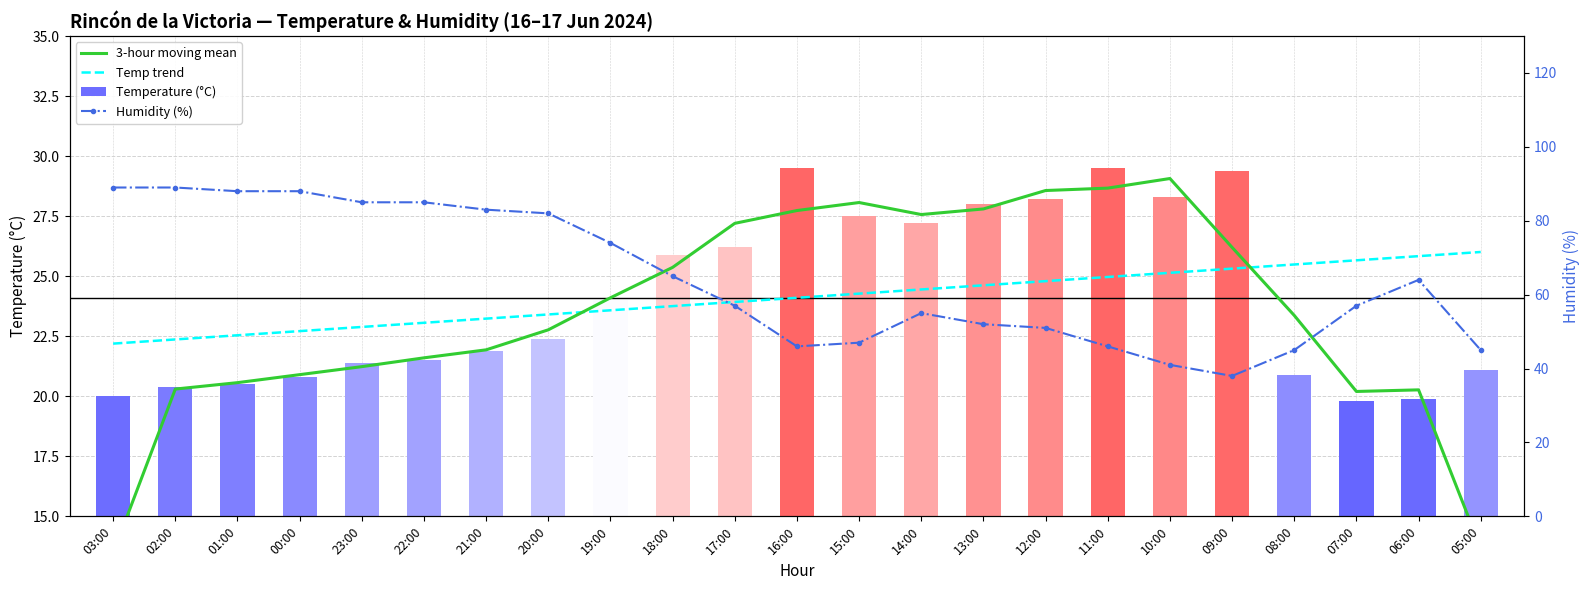

How many distinct data groups are displayed?

4